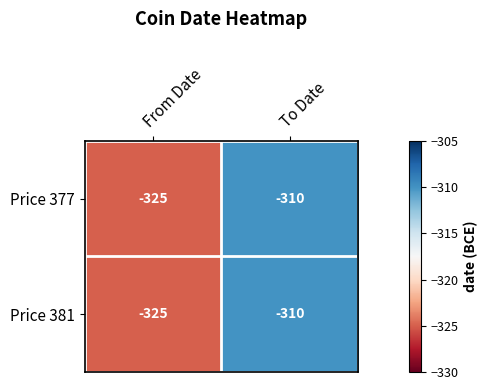

What is the greatest value displayed?

-310